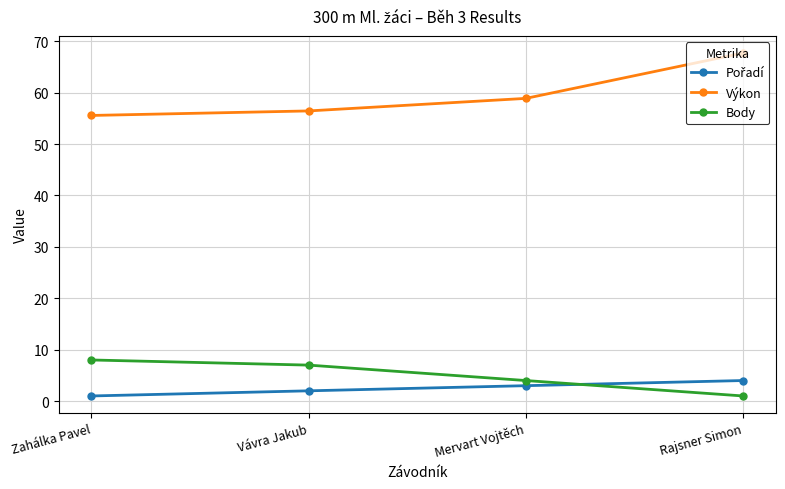

What is the average value of the Body series?

5.0